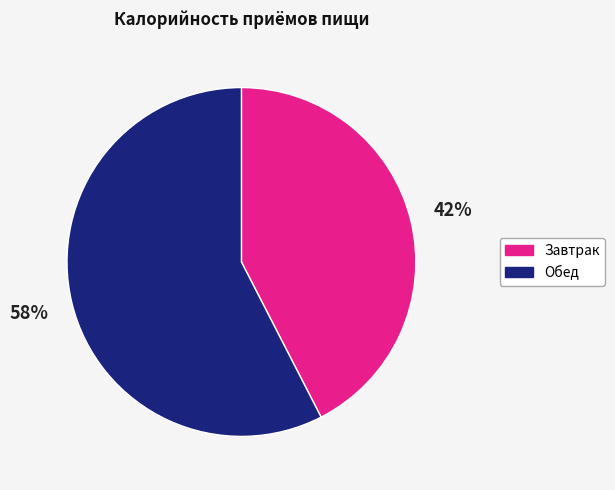

Rank the categories by value from lowest to highest.

Завтрак, Обед